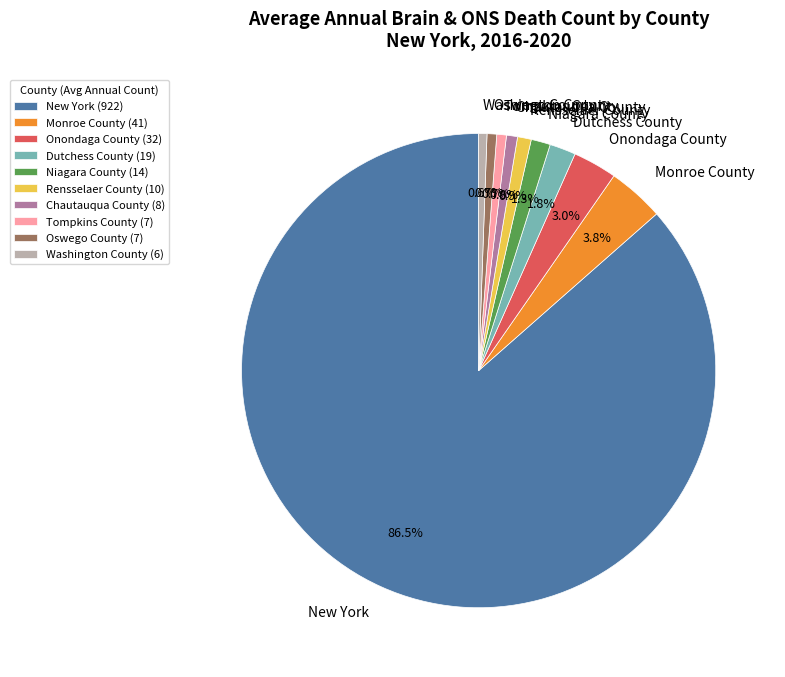

How many slices are in this pie chart?

10